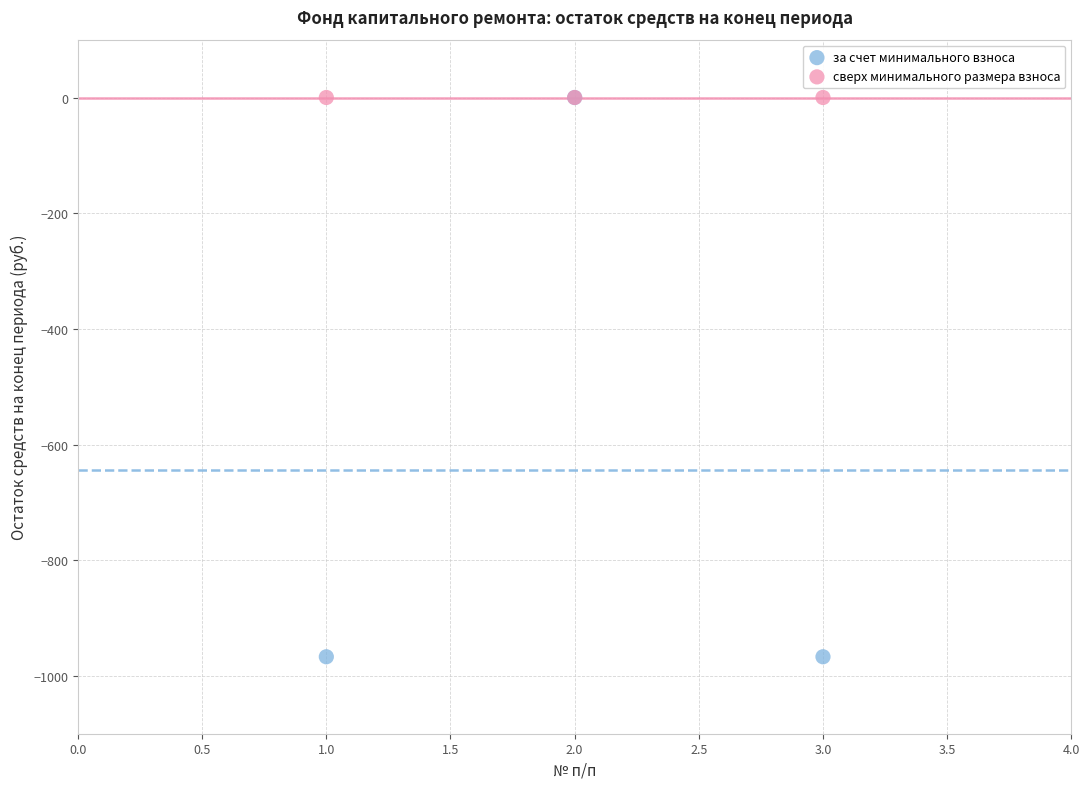

What are all the series names shown in the legend?

за счет минимального взноса, сверх минимального размера взноса